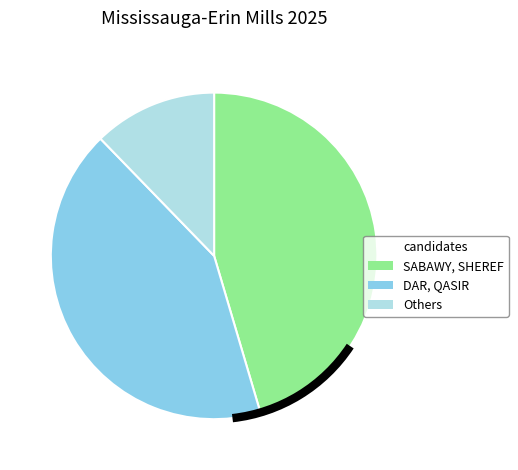

Does any single category account for the majority?

No